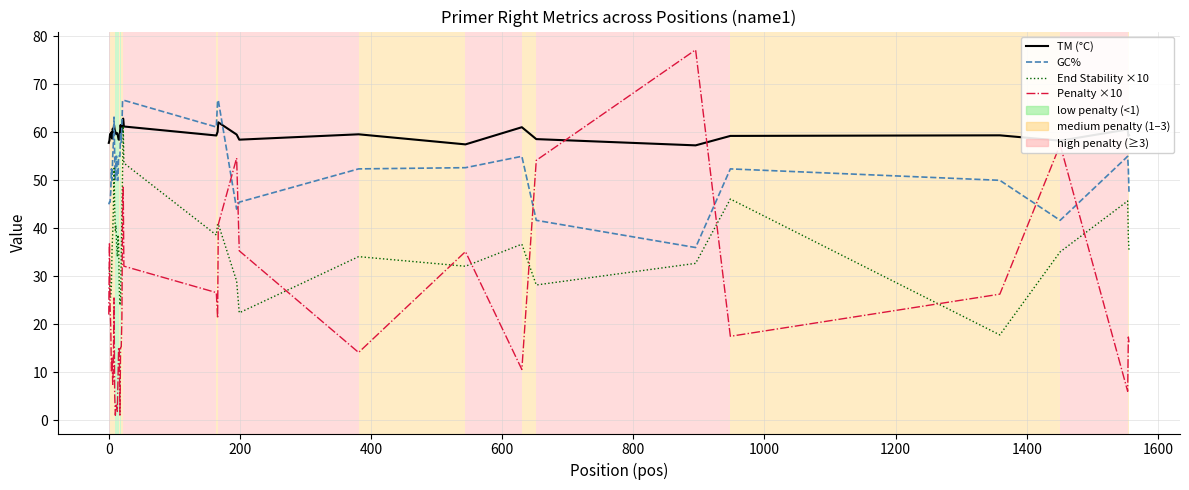

Which series has the largest total across all categories?

TM (°C)